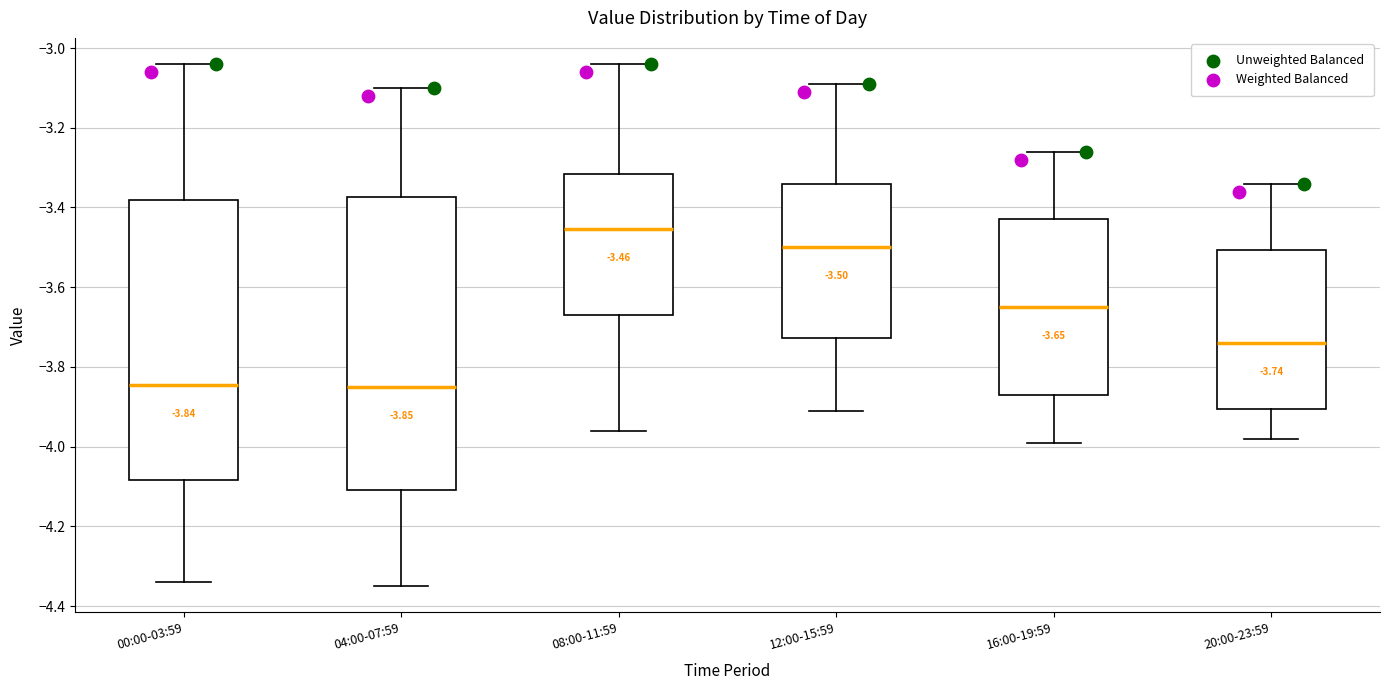

Which box is the tallest, from its lower edge to its upper edge?

04:00-07:59